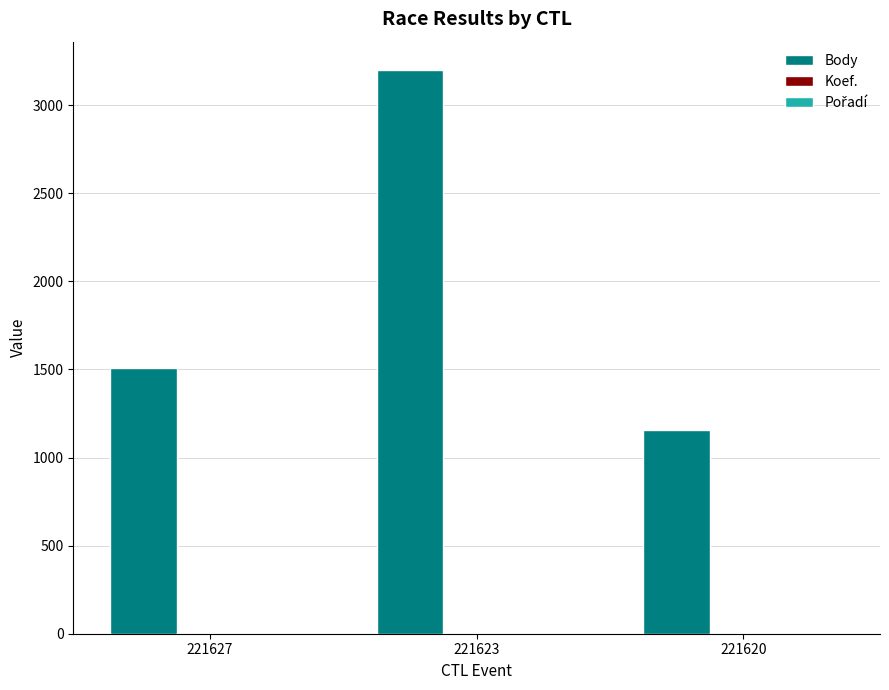

Between 221627 and 221620, which series saw the biggest shift?

Body